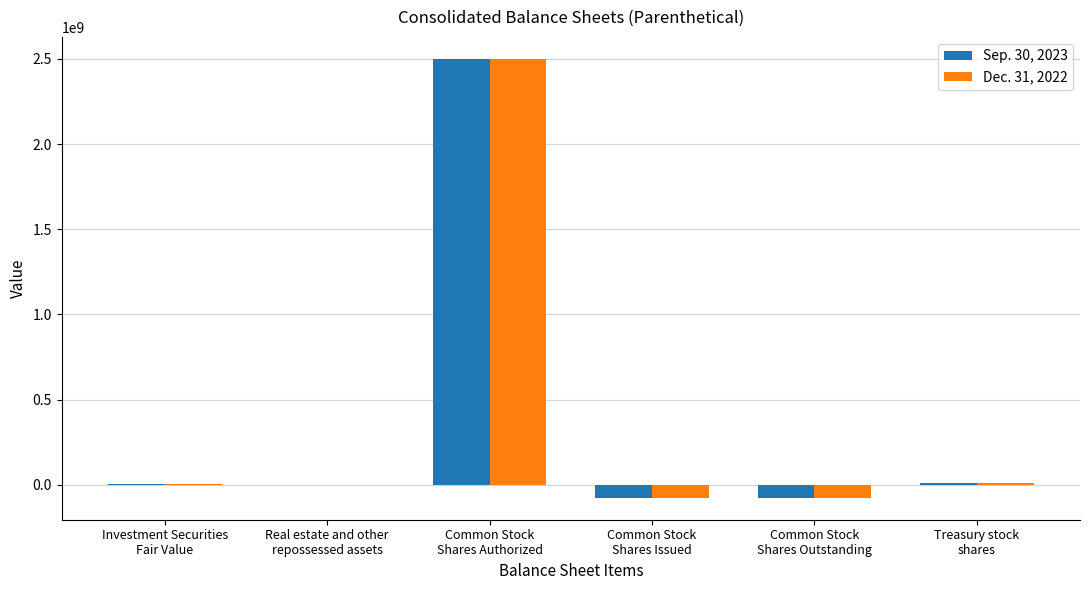

What is the greatest value displayed?

2500000000